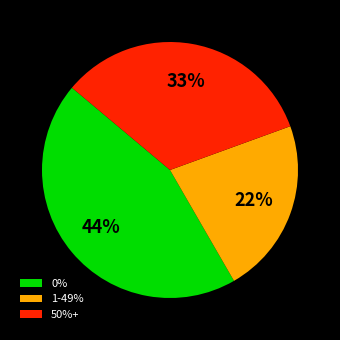

Which category has the biggest portion of the pie?

0%